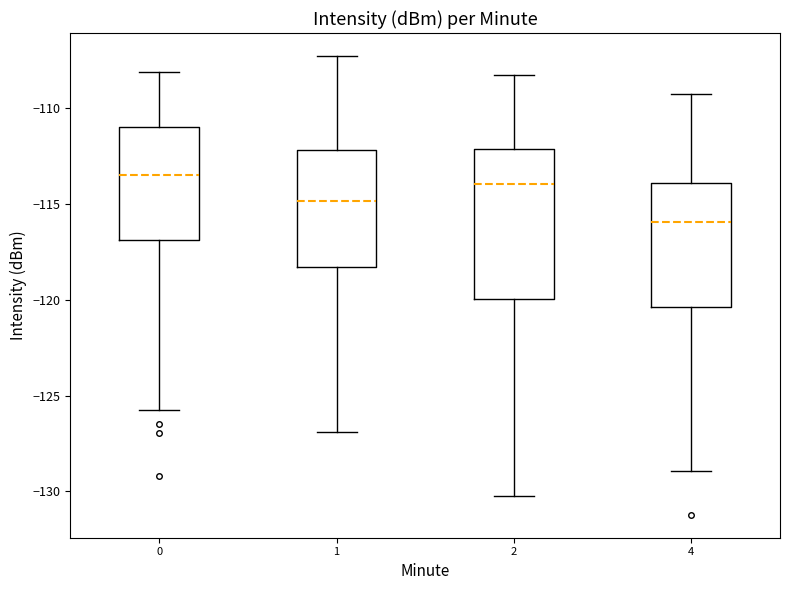

Reading left to right, transcribe this box plot: for each box, give where its median line is, the range the box spans, and where its two whiskers end, as read against the y-axis. The values are not printed on the chart, so give them approximately, as read against the axis.

0: median -113.5, box -117.0 to -111.0, whiskers -125.5 to -108.0
1: median -115.0, box -118.5 to -112.0, whiskers -127.0 to -107.5
2: median -114.0, box -120.0 to -112.0, whiskers -130.0 to -108.5
4: median -116.0, box -120.5 to -114.0, whiskers -129.0 to -109.5